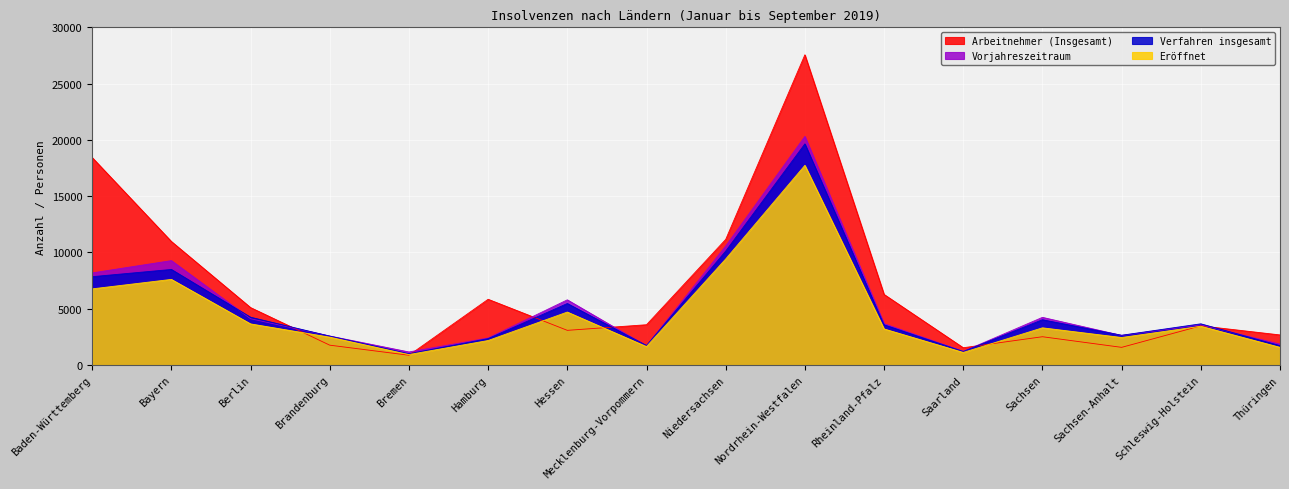

What is the value of the Eröffnet point at the 16th from the left?

1567